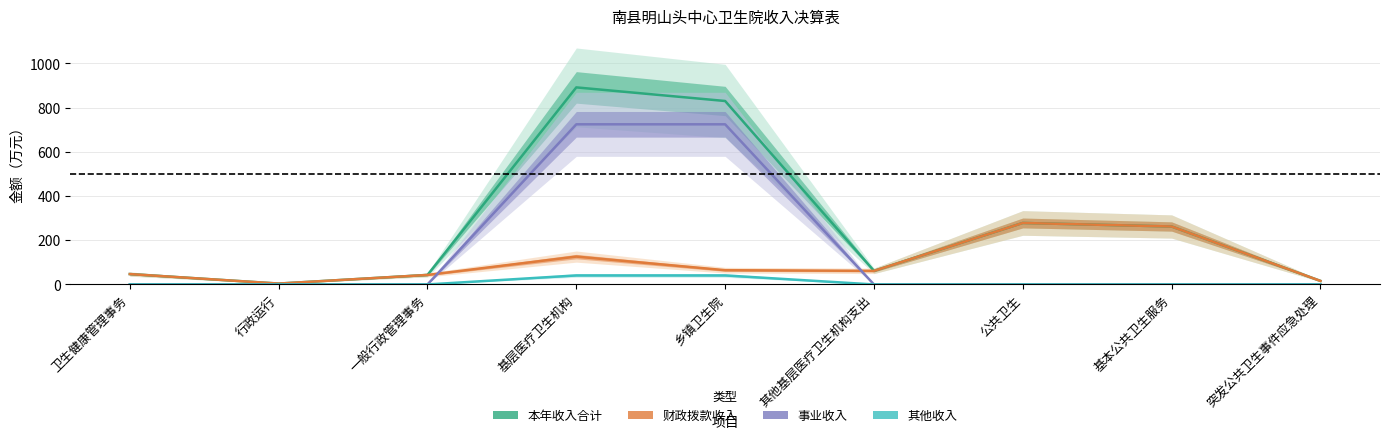

How many data points in 财政拨款收入 are above 61?

5